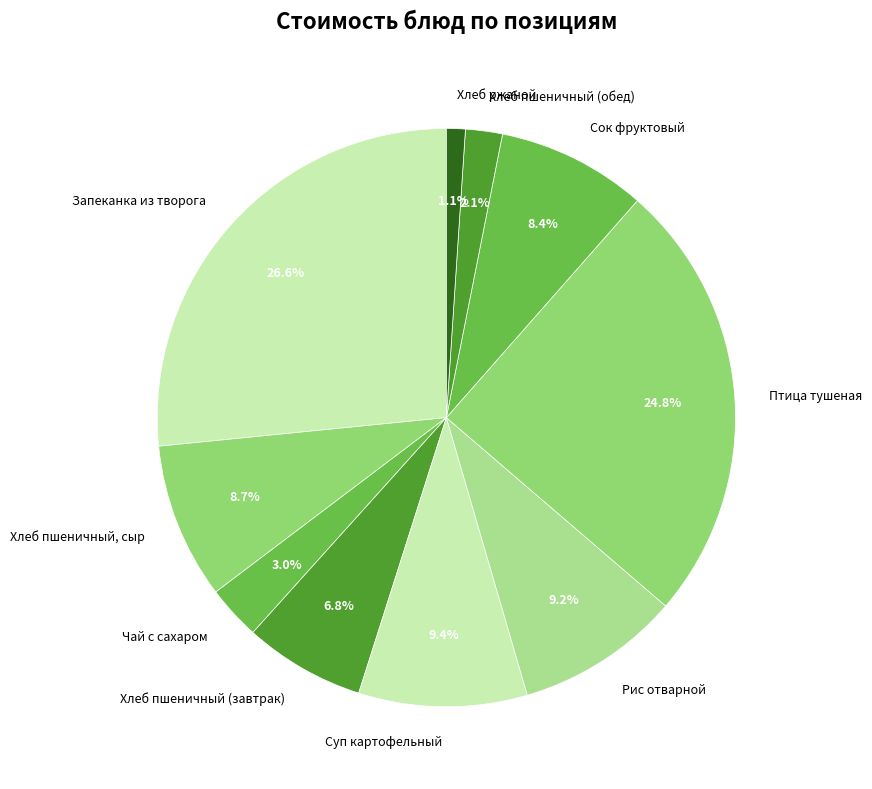

To the nearest percent, what is the average slice percentage?

10%